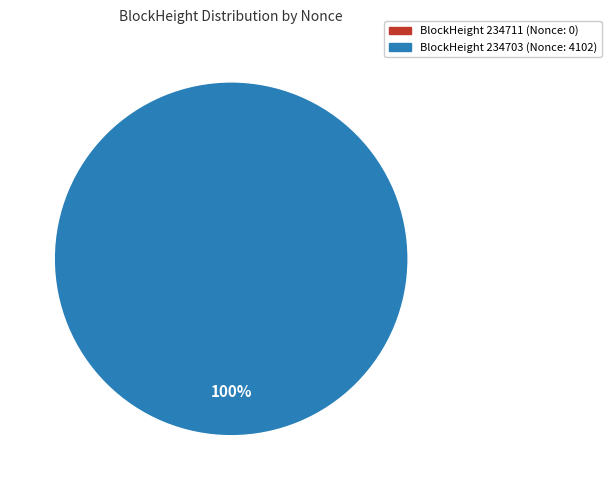

To the nearest percent, what percentage of the pie is 234703?

100%